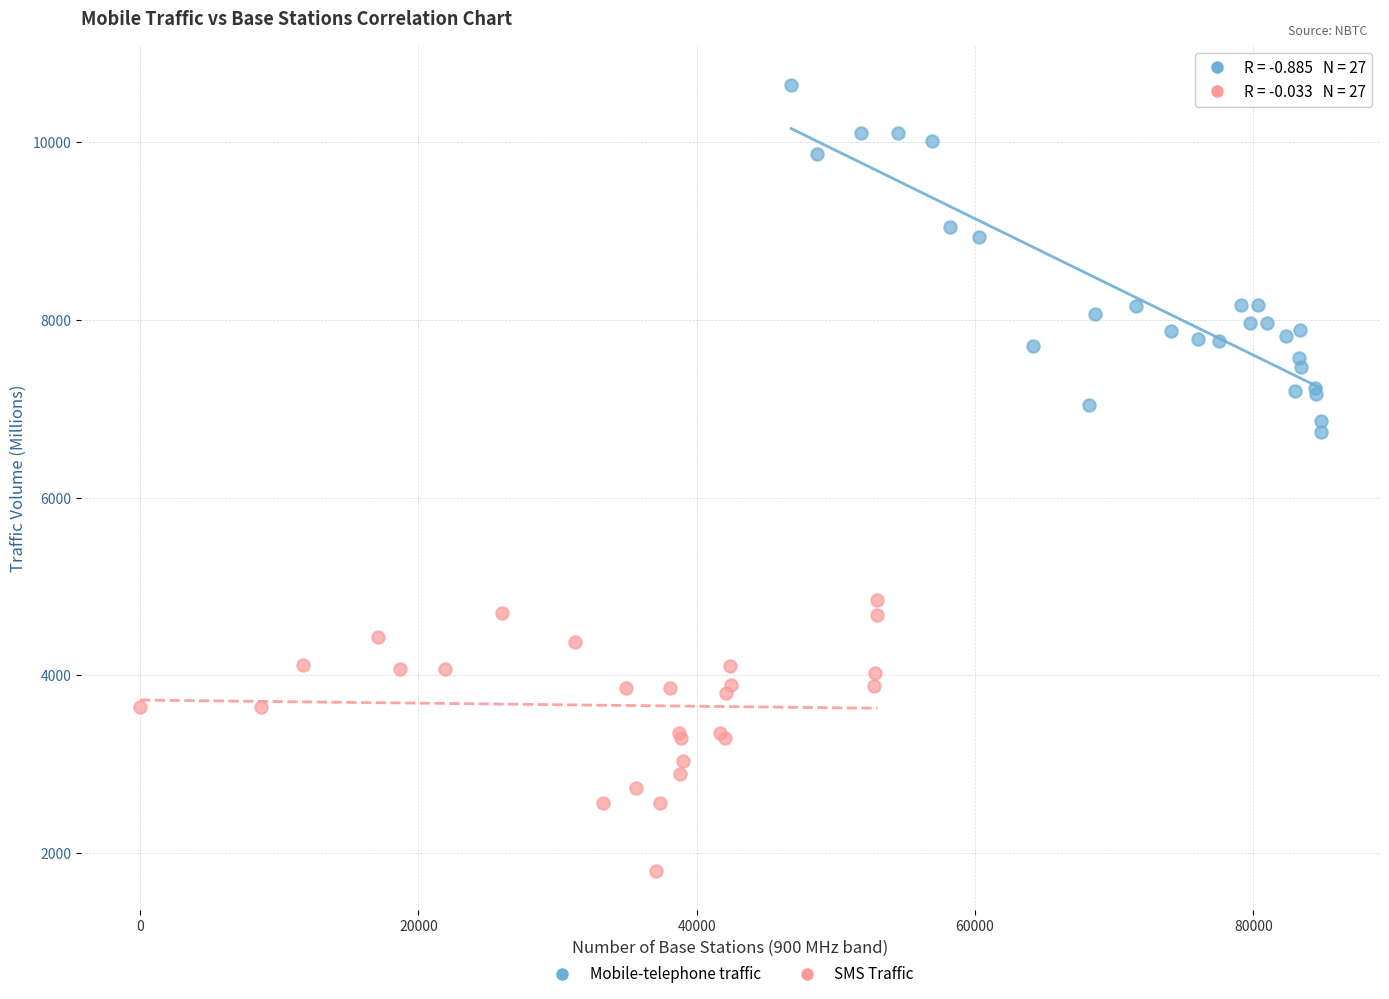

Which series has the widest spread of Y values?

Mobile-telephone traffic